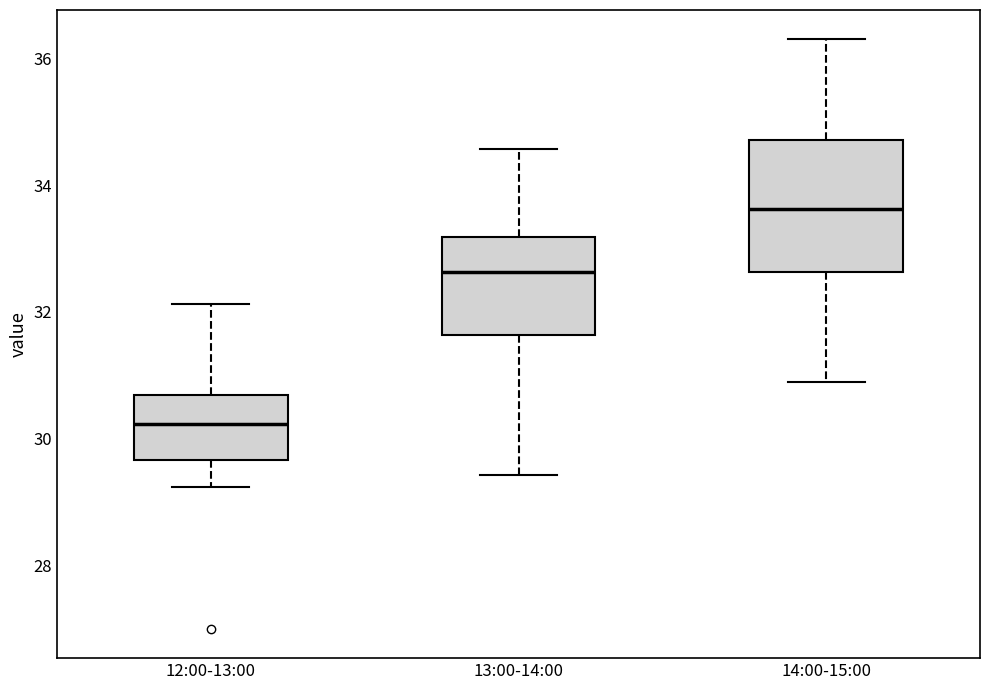

Which box's median line is the lowest?

12:00-13:00